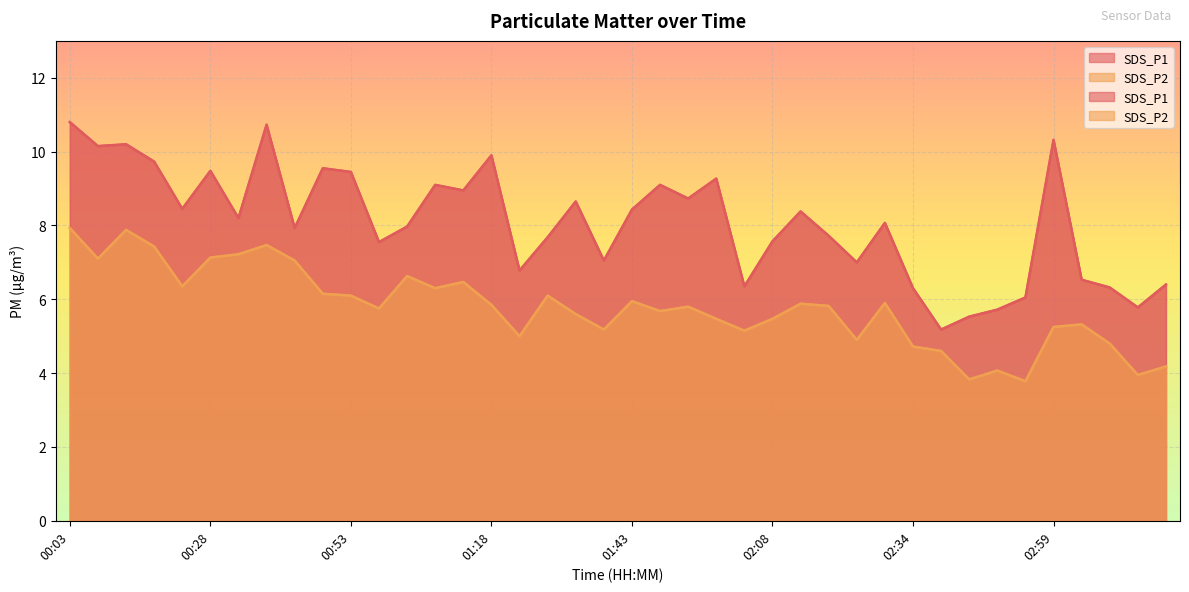

True or false: SDS_P2 and SDS_P1 cross at least once.

False